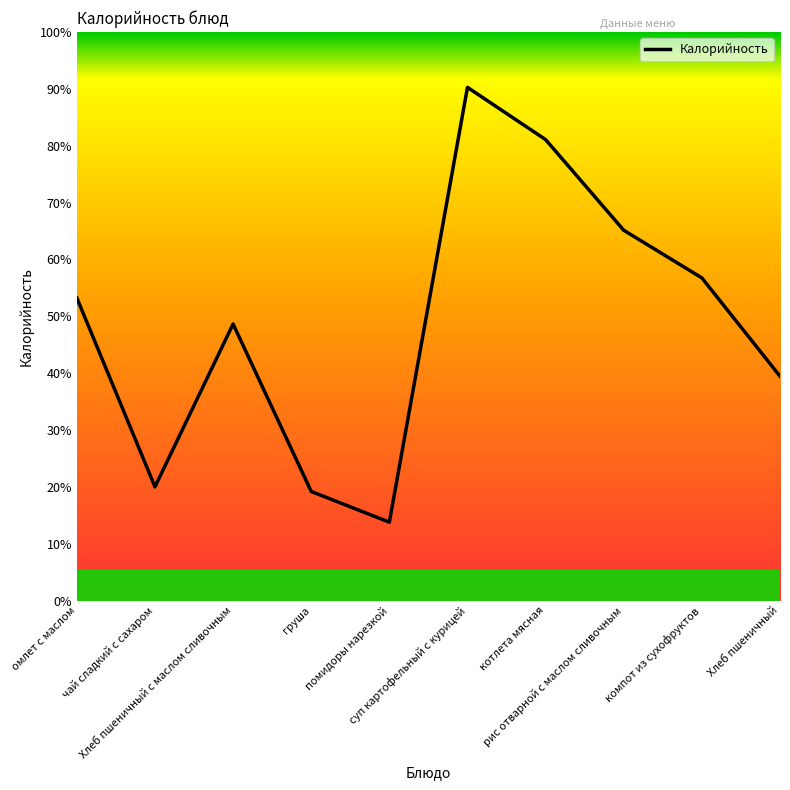

Rank the categories by value from lowest to highest.

помидоры нарезкой, груша, чай сладкий с сахаром, Хлеб пшеничный, Хлеб пшеничный с маслом сливочным, омлет с маслом, компот из сухофруктов, рис отварной с маслом сливочным, котлета мясная, суп картофельный с курицей